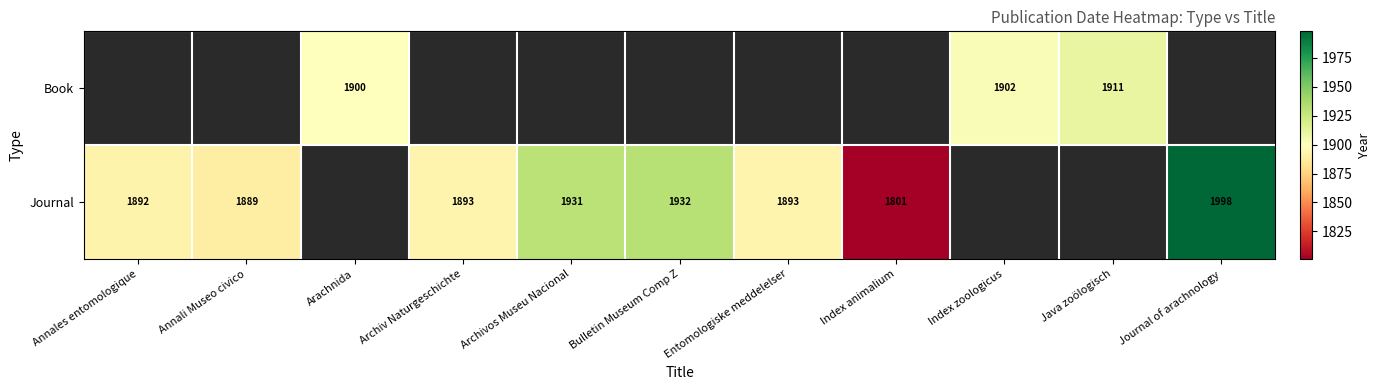

Is the value of Book at Index zoologicus greater than the value of Journal at Annales entomologique?

Yes